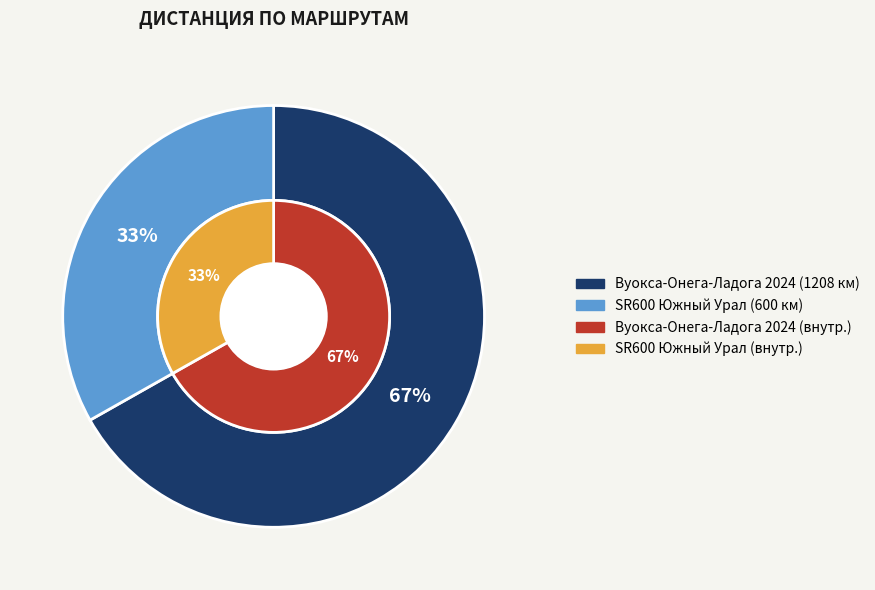

Rank the categories by value from highest to lowest.

Вуокса-Онега-Ладога 2024, SR600 Южный Урал